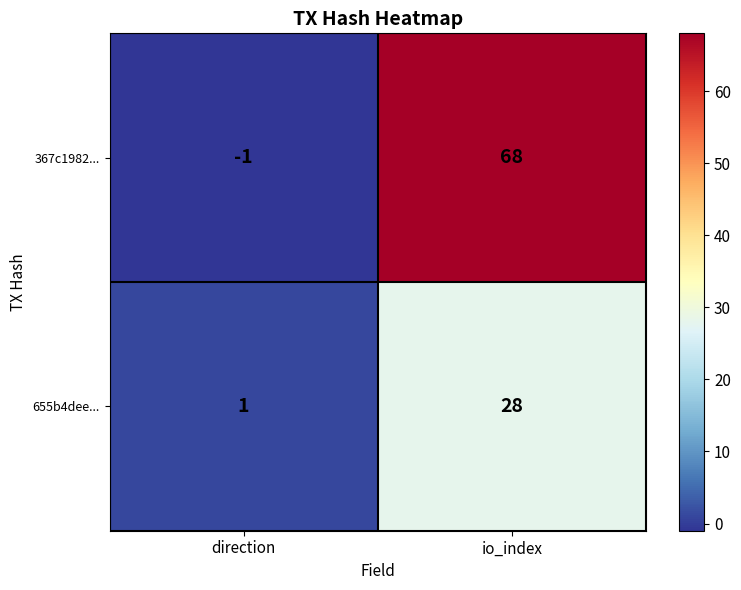

Reading left to right, what are all the values shown in this chart?

367c1982...: direction=-1	io_index=68
655b4dee...: direction=1	io_index=28